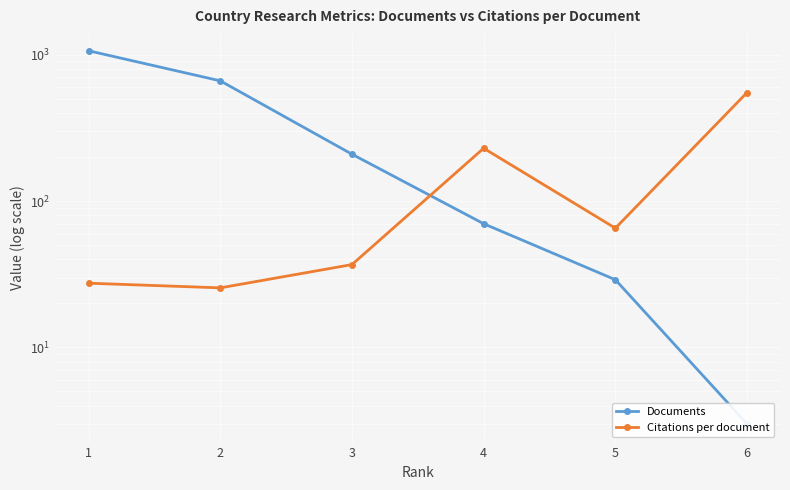

Reading right to left, list all the values displayed in this chart.

Documents: 3.0	29.0	70.0	209.0	663.0	1064.0
Citations per document: 551.7	65.3	229.6	36.8	25.5	27.5